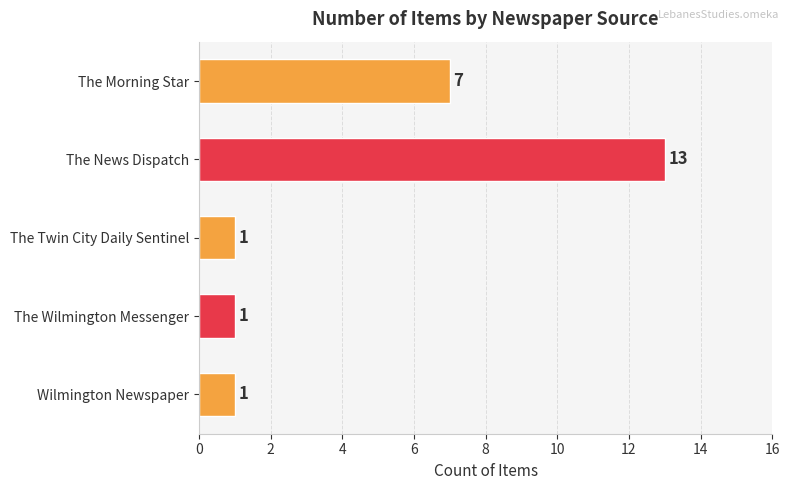

Reading top to bottom, what are all the values shown in this chart?

The Morning Star=7	The News Dispatch=13	The Twin City Daily Sentinel=1	The Wilmington Messenger=1	Wilmington Newspaper=1